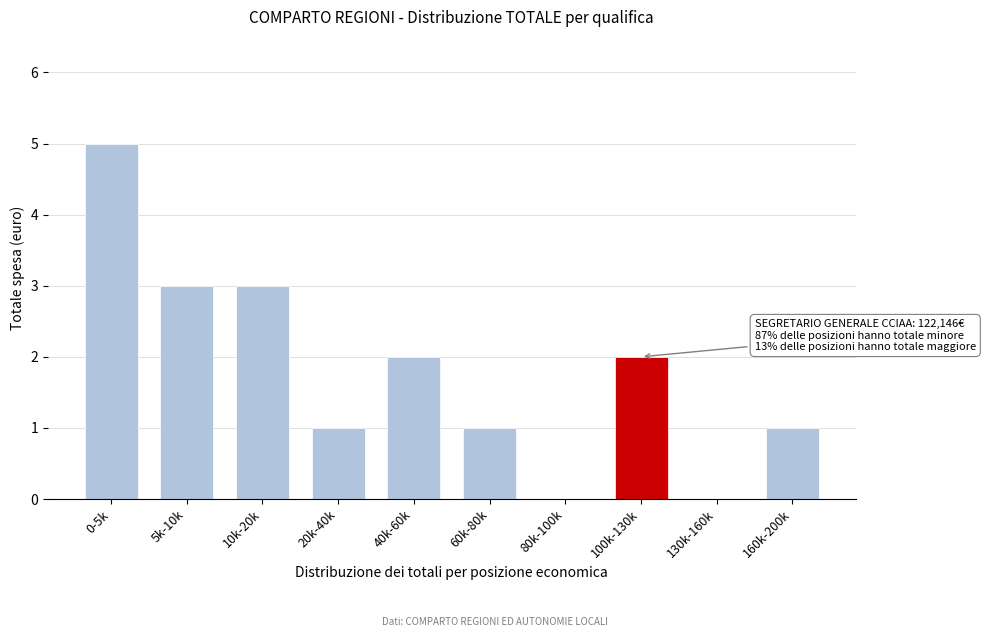

Reading left to right, list all the values displayed in this chart.

0-5k=5	5k-10k=3	10k-20k=3	20k-40k=1	40k-60k=2	60k-80k=1	80k-100k=0	100k-130k=2	130k-160k=0	160k-200k=1